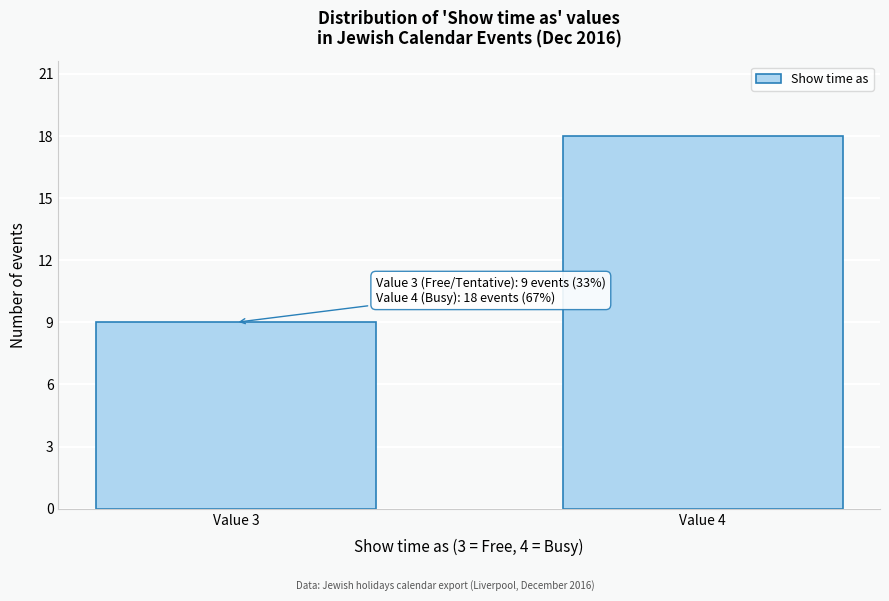

Reading left to right, transcribe all the data shown in this chart.

9	18